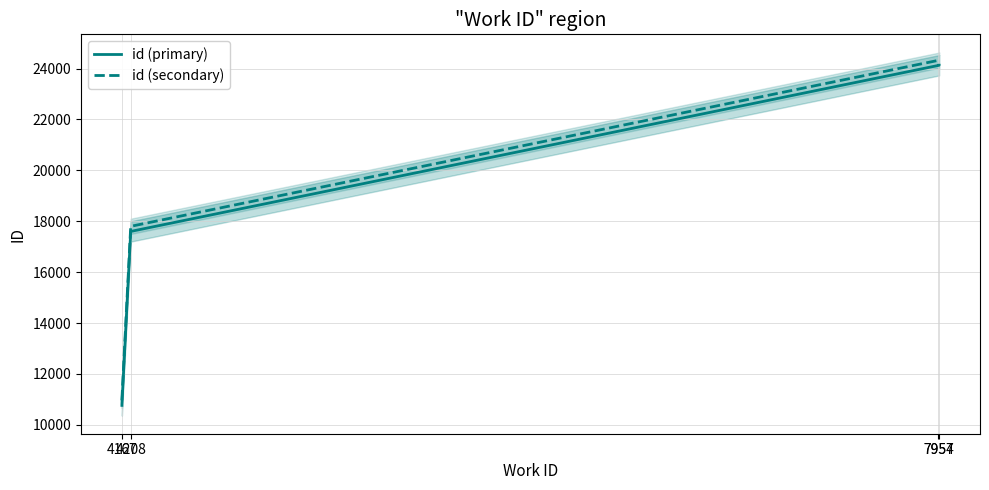

Which category has the lowest value across all series?

4167